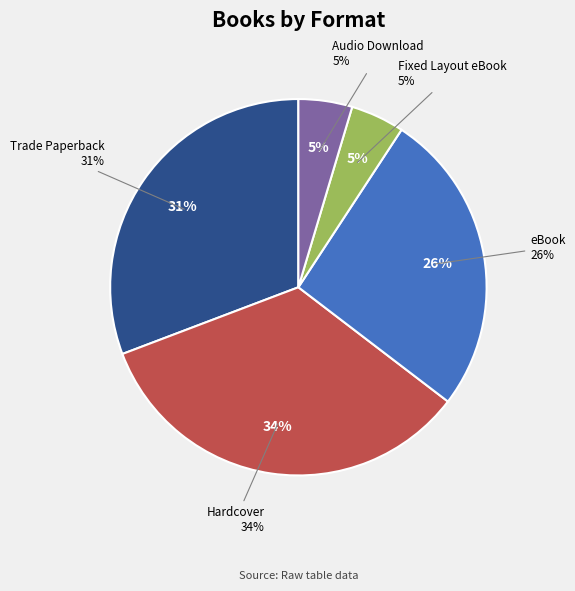

What is the total percentage of eBook and Audio Download?

30.8%